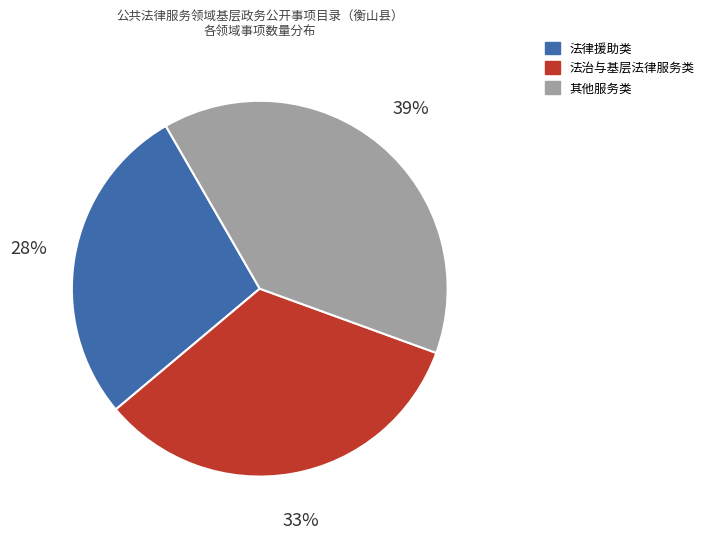

To the nearest percent, what is the difference between the largest and smallest slice percentages?

11%